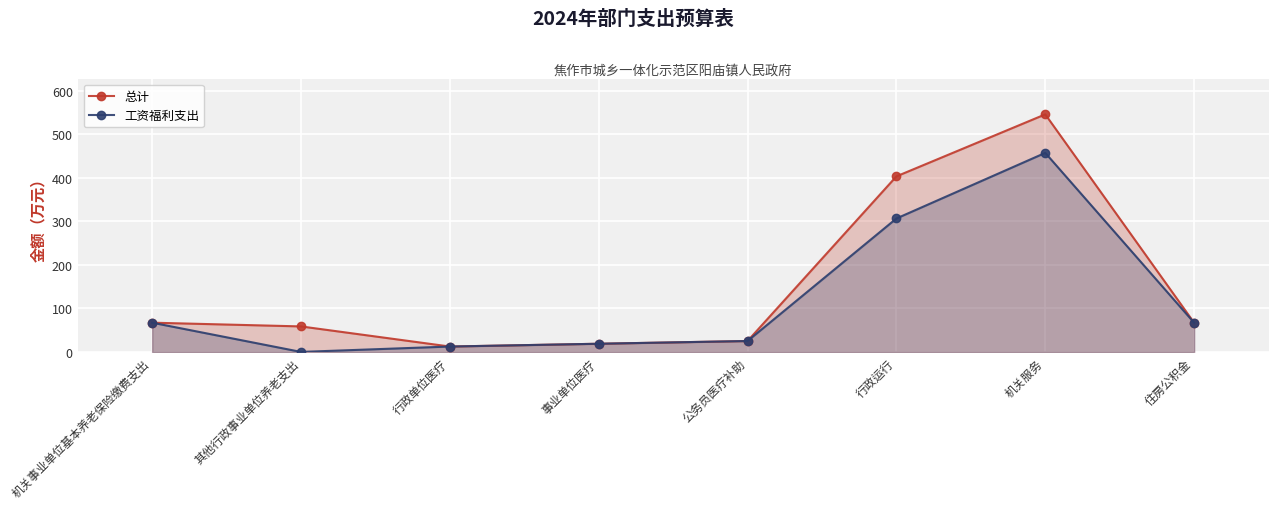

What is the label of the 4th point from the right?

公务员医疗补助